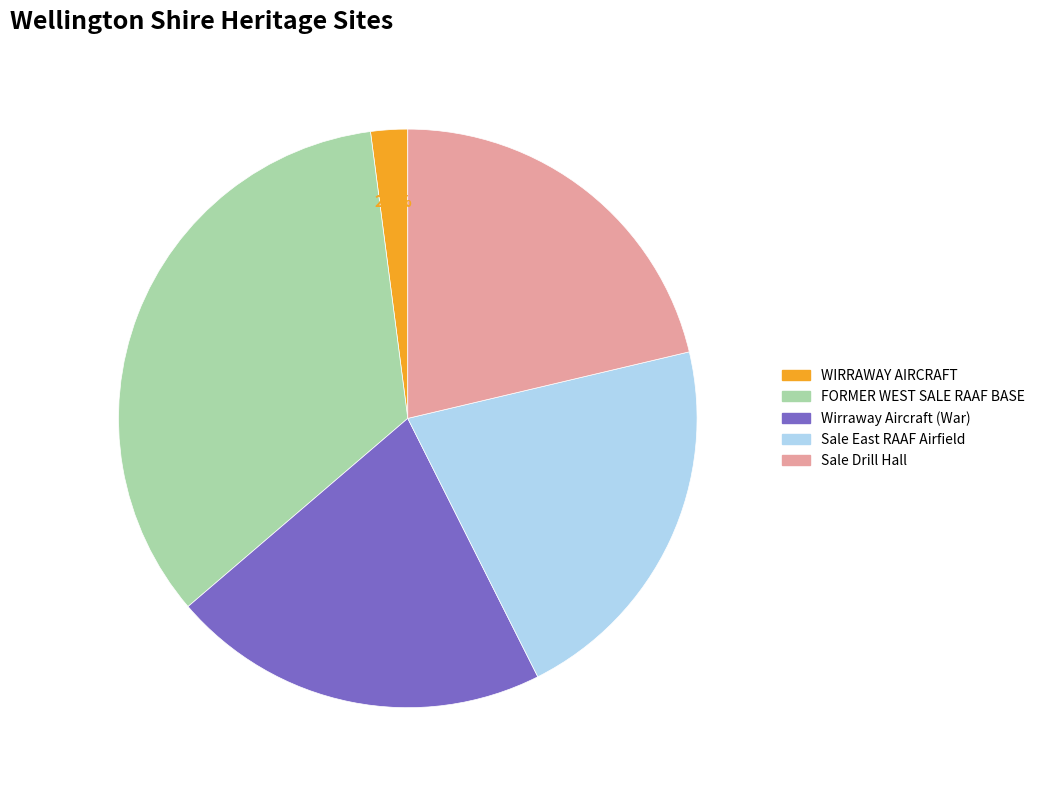

Does Sale East RAAF Airfield account for over 50% of the chart?

No